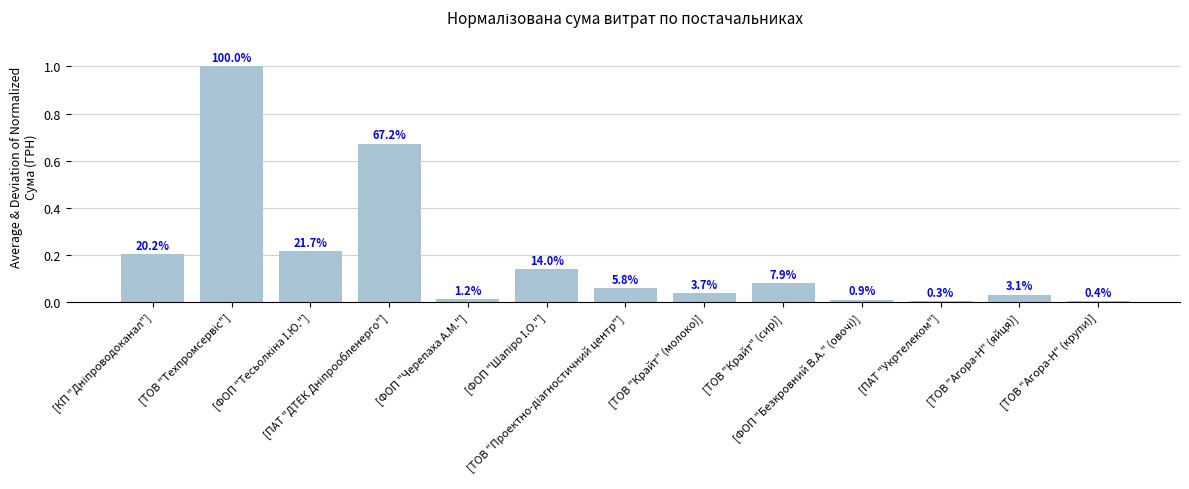

What position from the right is [ТОВ "Агора-Н" (яйця)]?

2